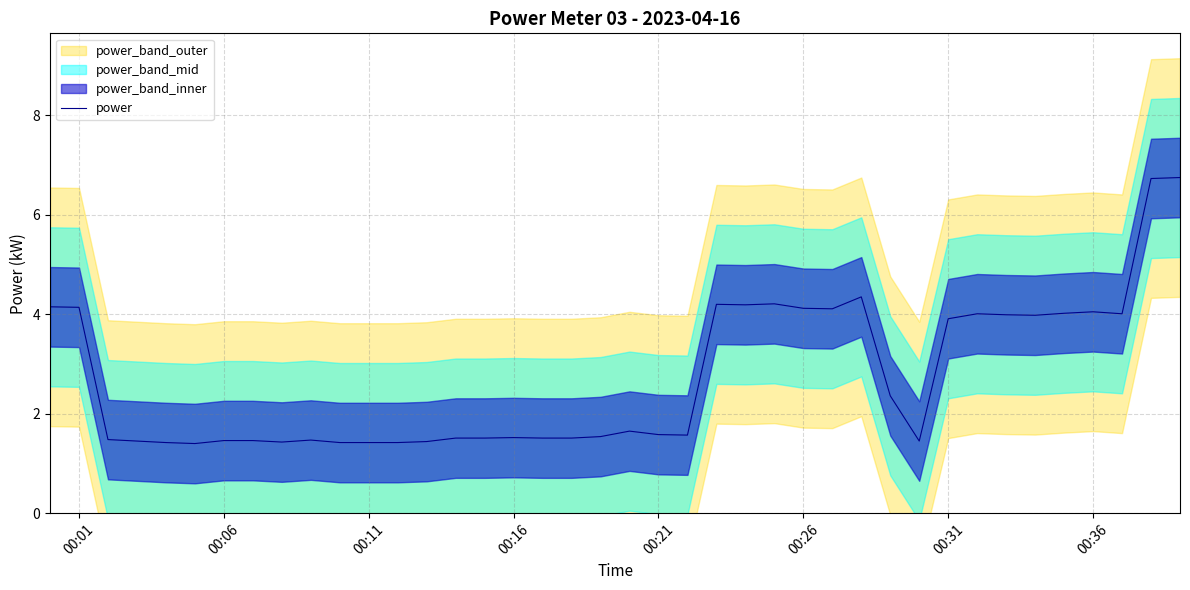

The power series shows 2.5 at 00:11. True or false?

False